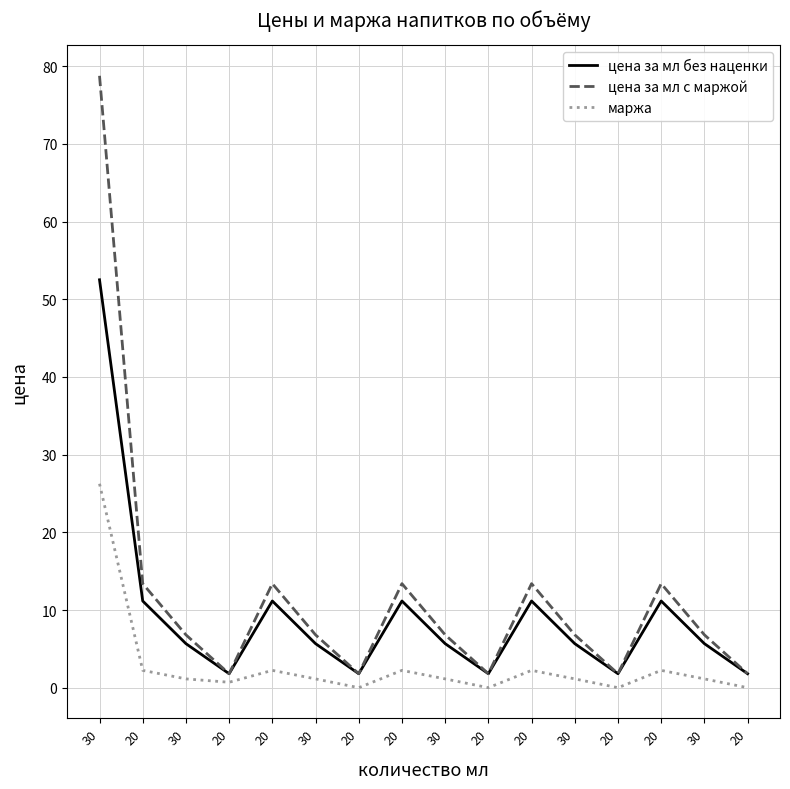

At which label does маржа first exceed 1?

30